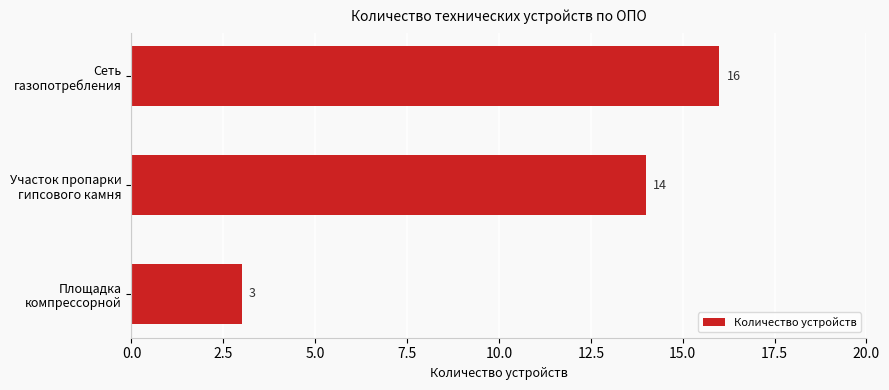

Reading top to bottom, list all the values displayed in this chart.

16	14	3